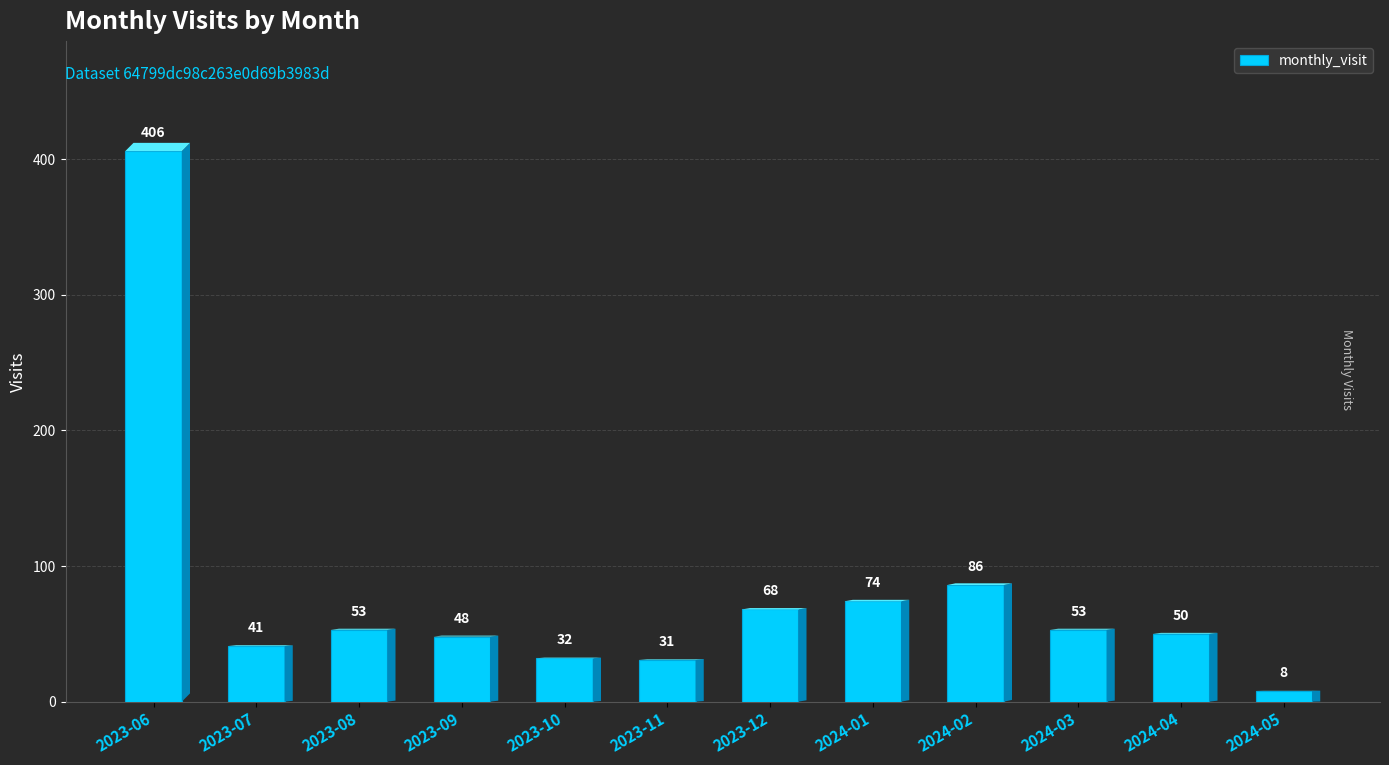

What is the sum of all values?

950